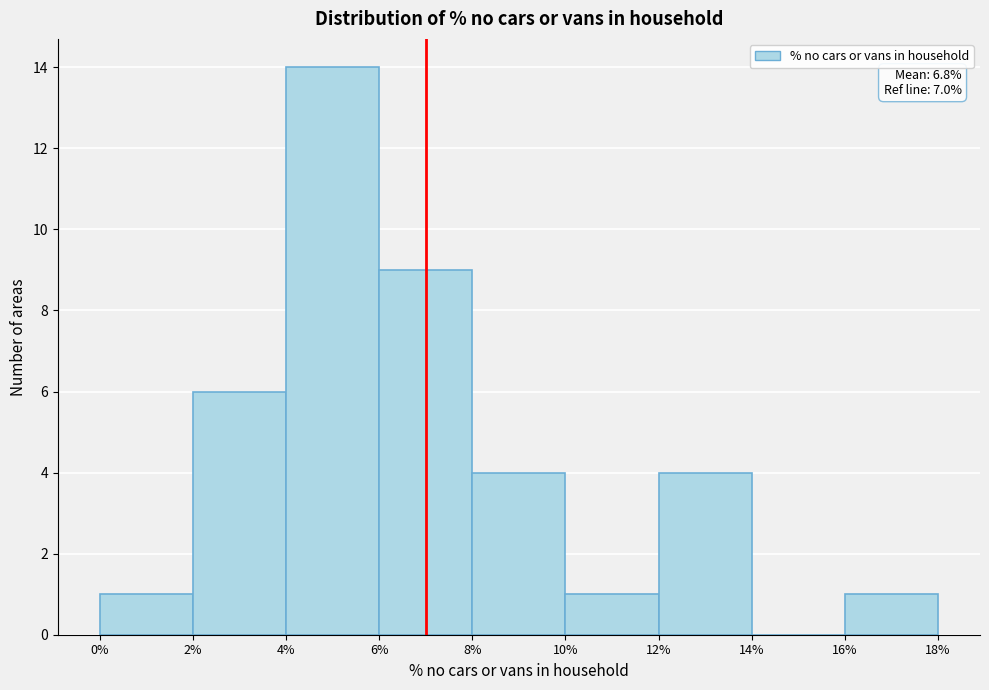

Which range on the x-axis has the tallest bar?

4% to 6%